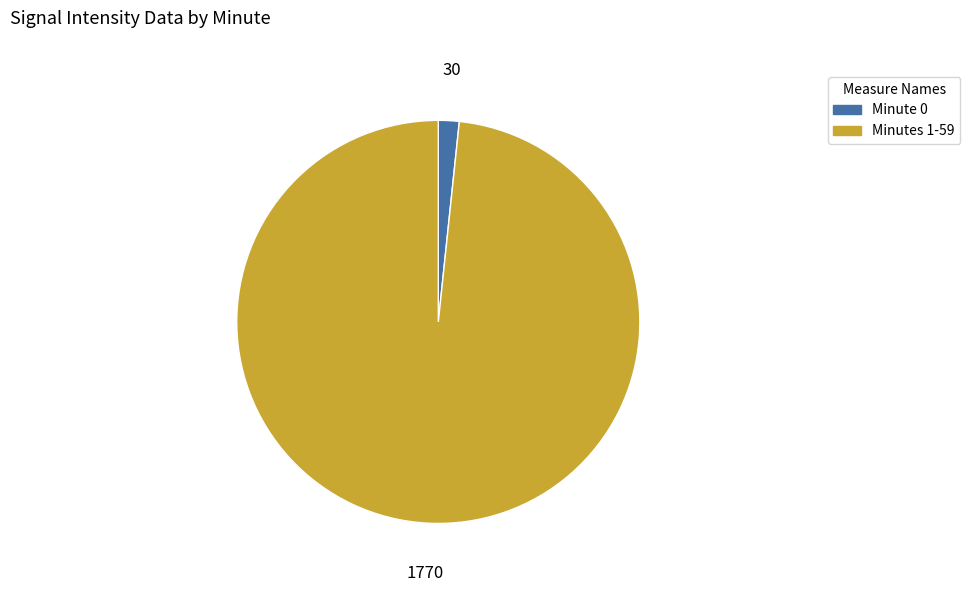

Which slice is the largest?

Minutes 1-59